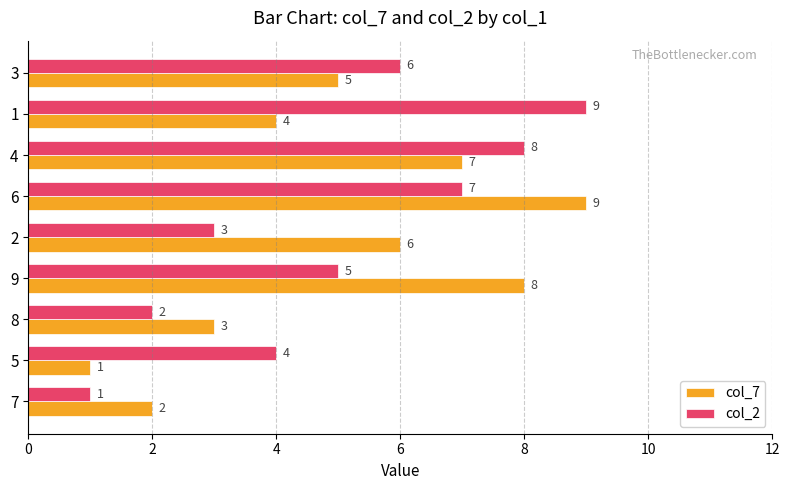

Which category has the lowest value in the col_7 series?

5